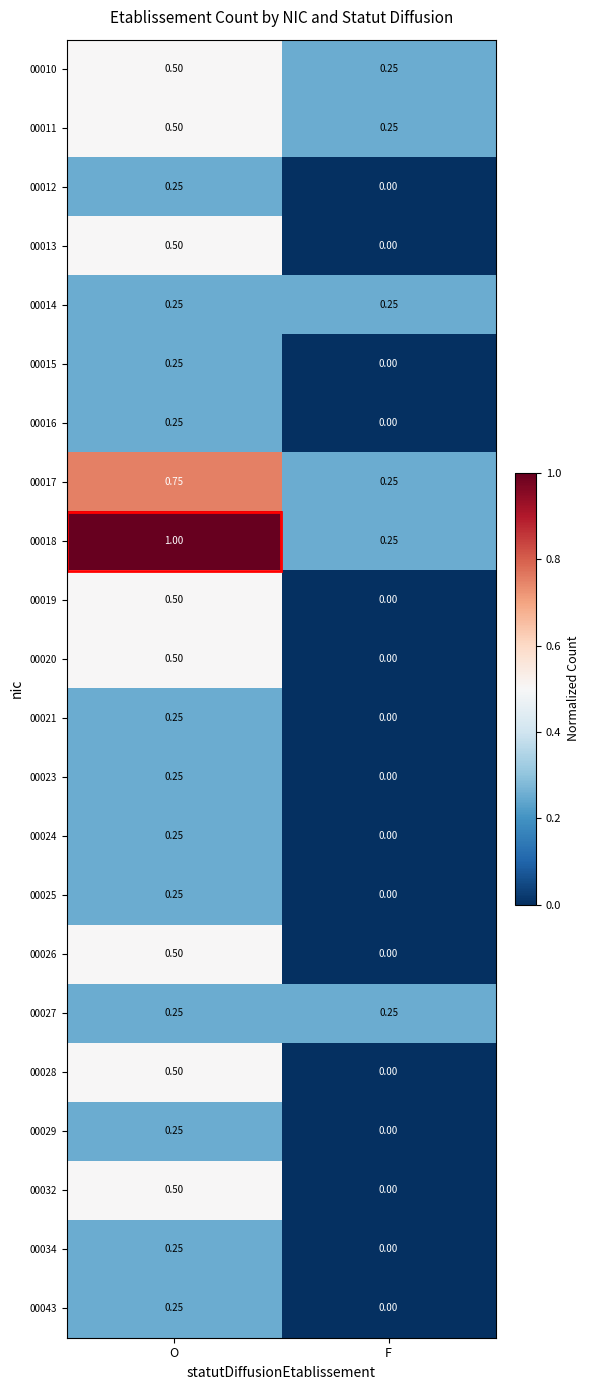

At which category is the sum across all series the highest?

O